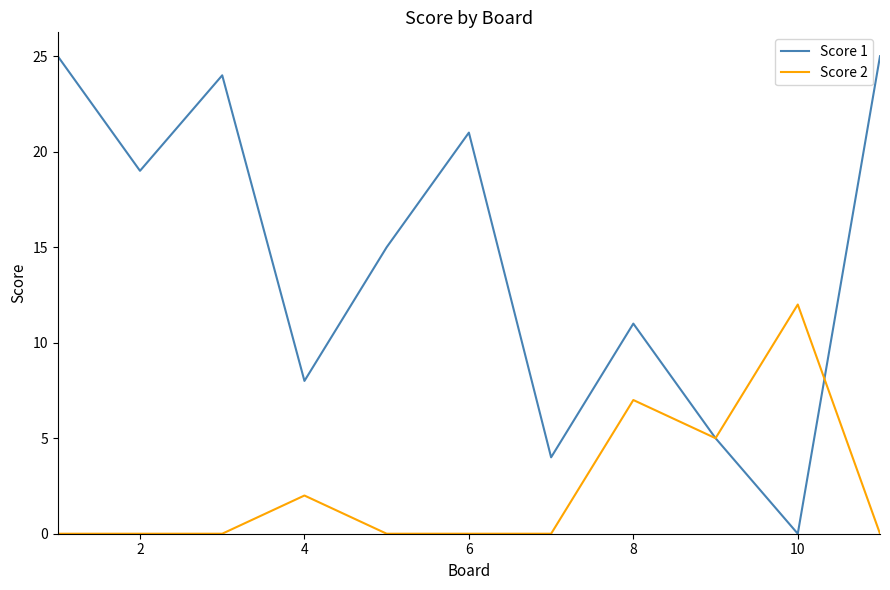

Does the chart display data point markers on the line(s)?

No